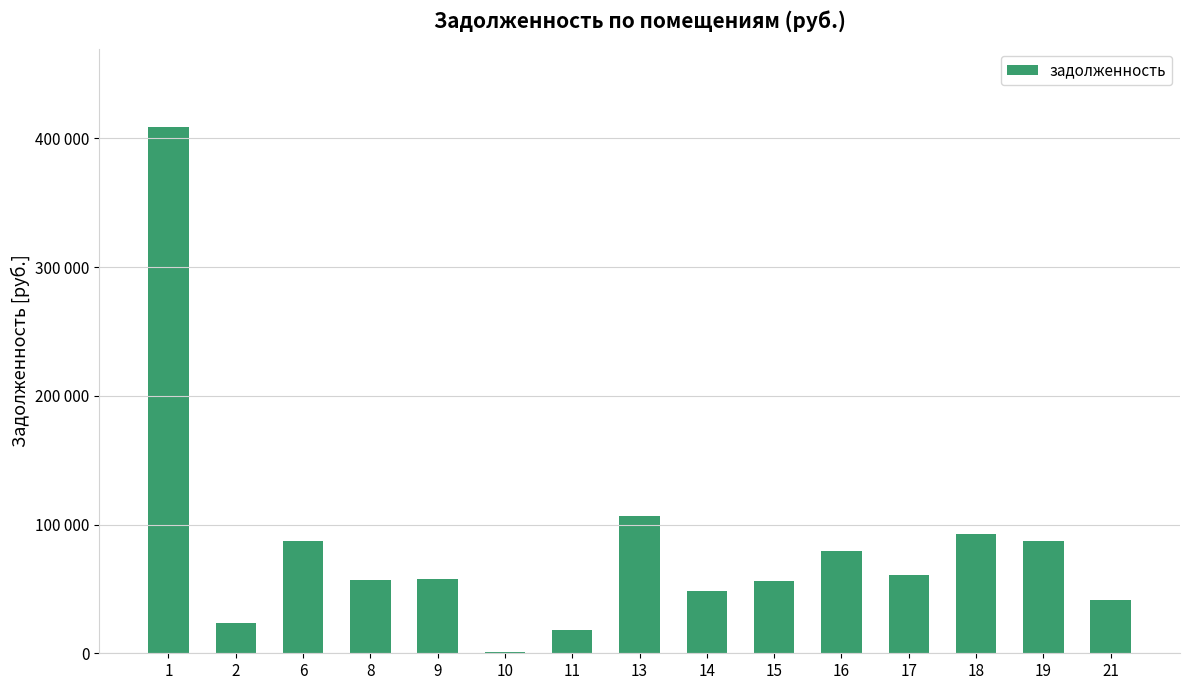

Are the bars horizontal?

No